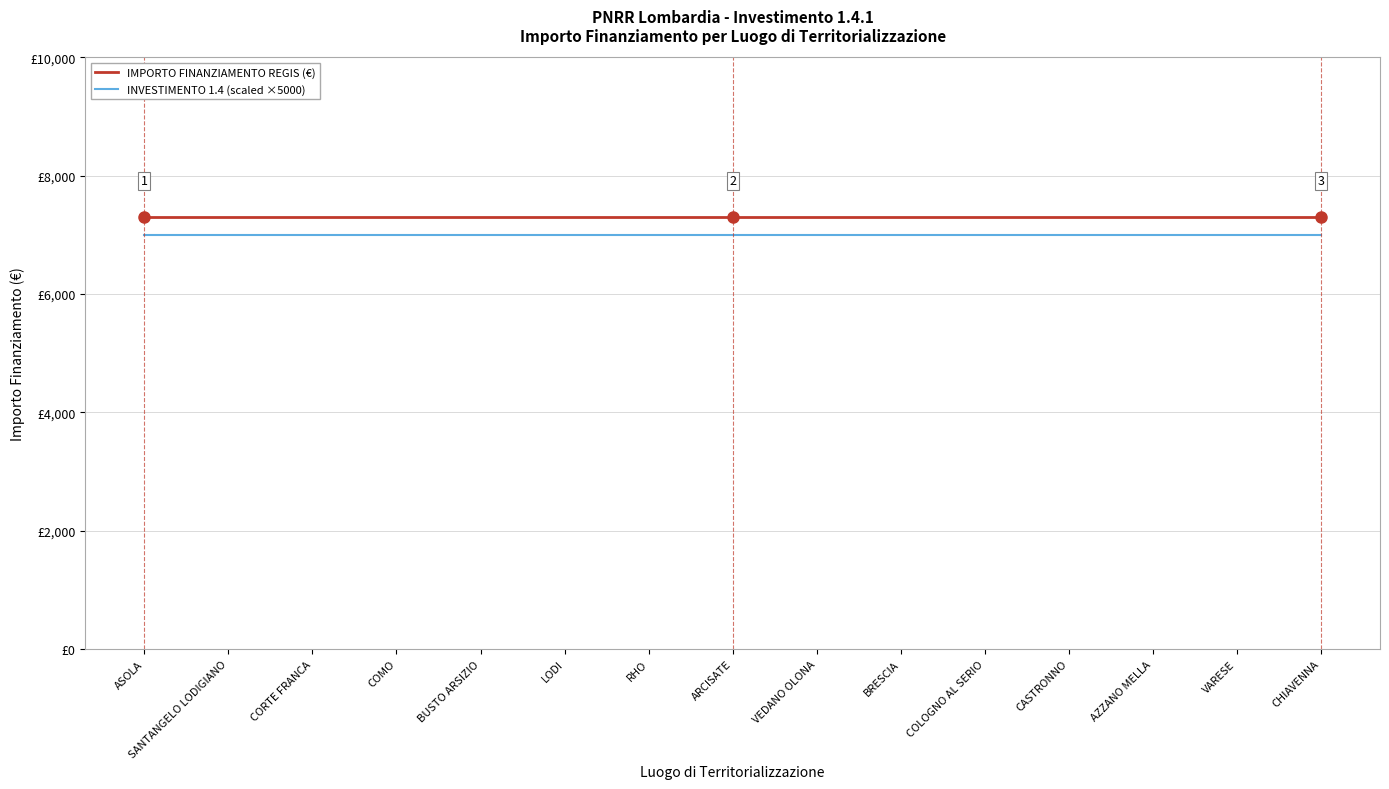

Between BRESCIA and CASTRONNO, which is larger?

BRESCIA